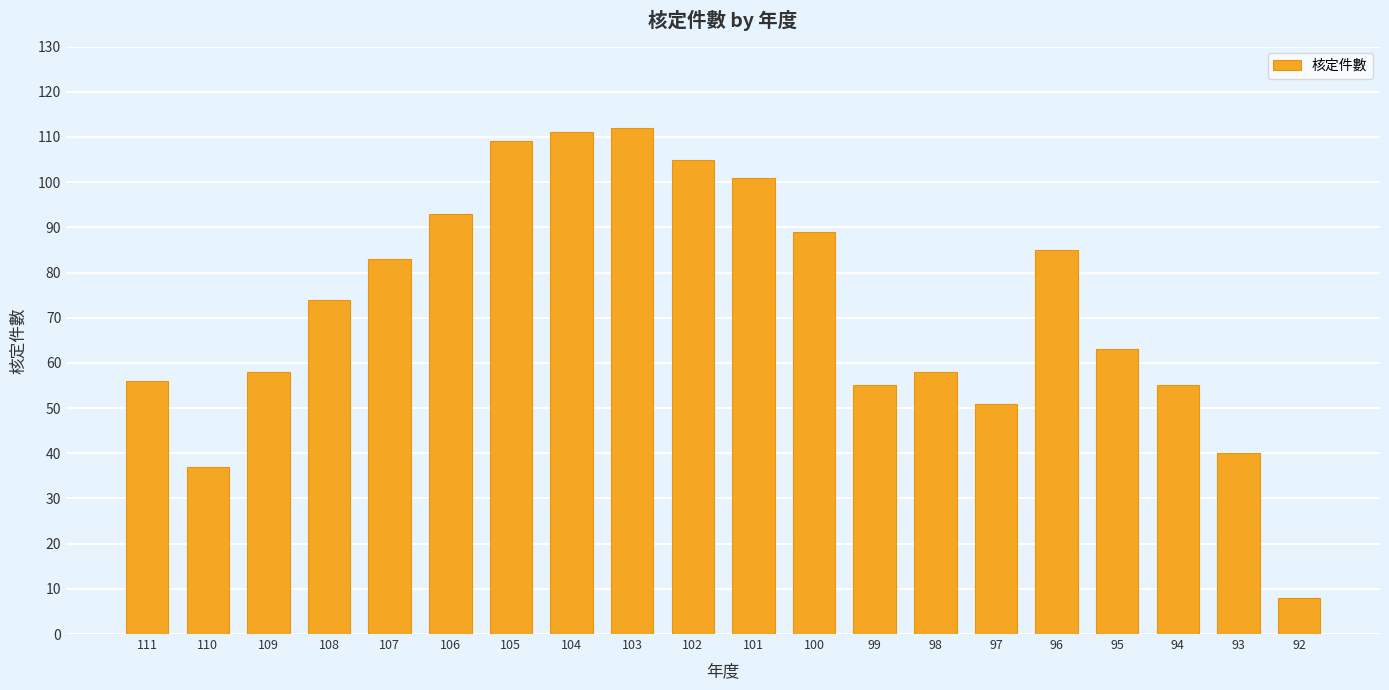

What is the change in value from 106 to 100?

-4